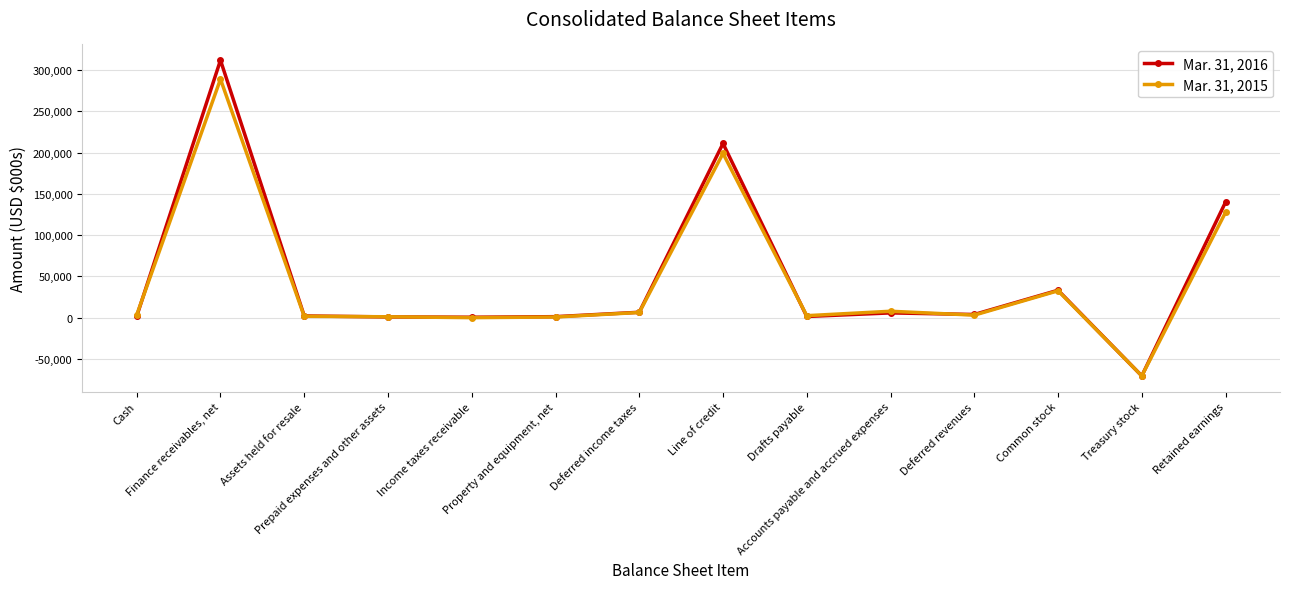

How many categories are shown in the chart?

14